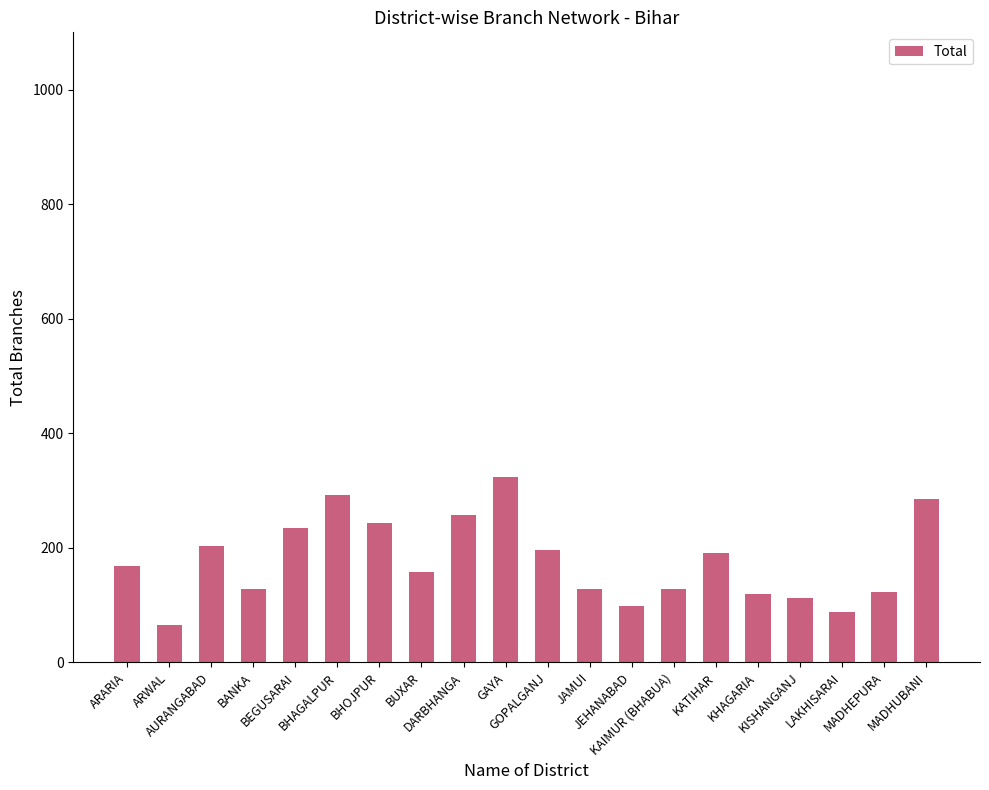

What is the difference between the second highest and minimum values?

227